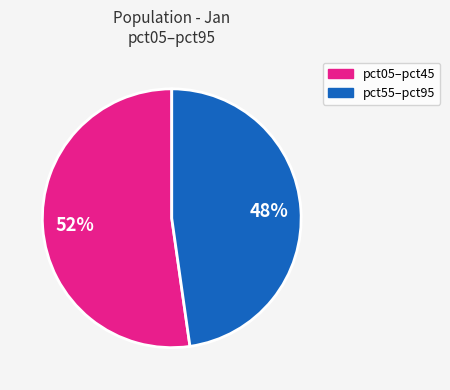

To the nearest percent, what is the difference between the largest and smallest slice percentages?

4%